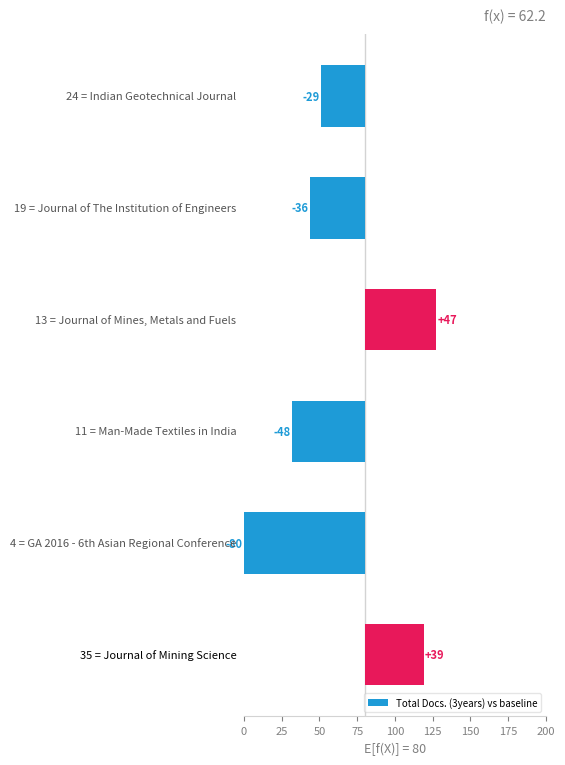

Reading left to right, list all the values displayed in this chart.

0=-29	25=-36	50=47	75=-48	100=-80	125=39